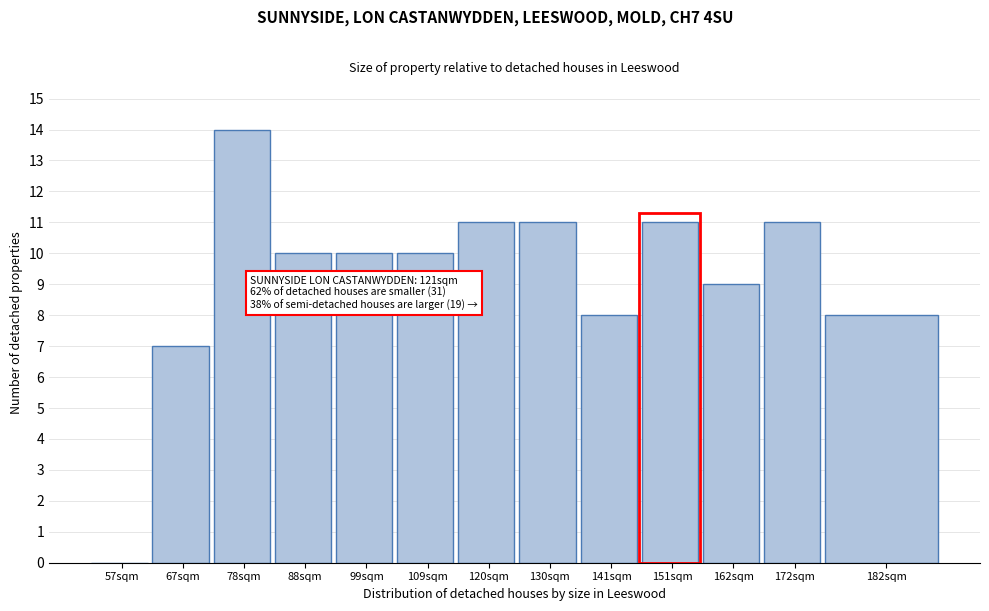

Reading left to right, transcribe all the data shown in this chart.

57sqm=0	67sqm=7	78sqm=14	88sqm=10	99sqm=10	109sqm=10	120sqm=11	130sqm=11	141sqm=8	151sqm=11	162sqm=9	172sqm=11	182sqm=8